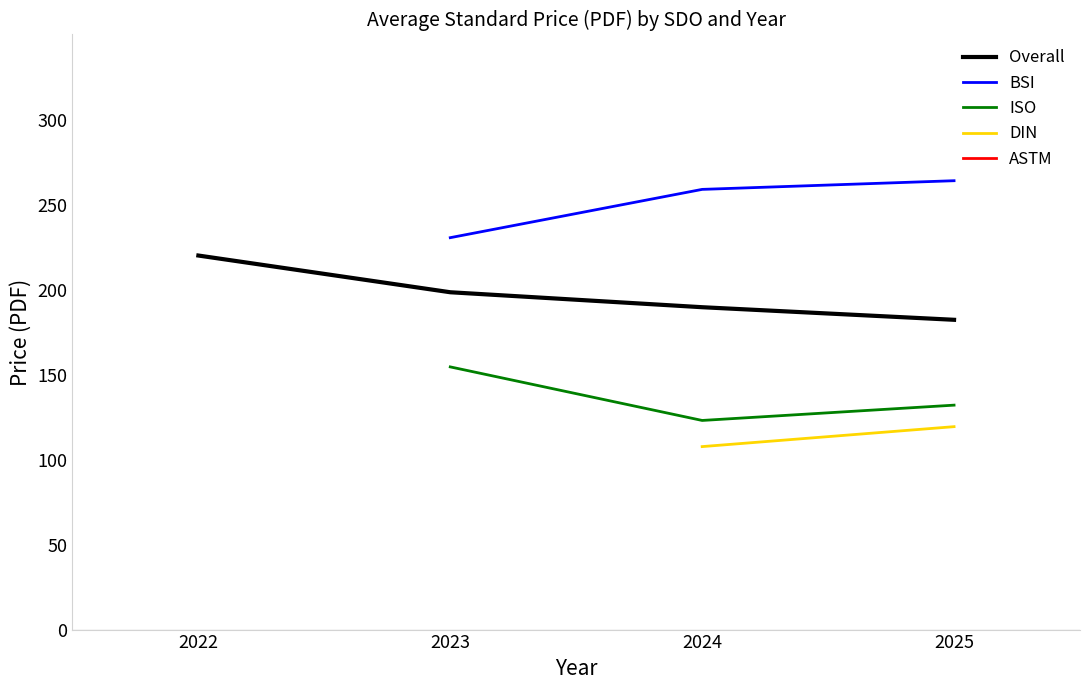

Where is ISO nearest to the value 138?

2025